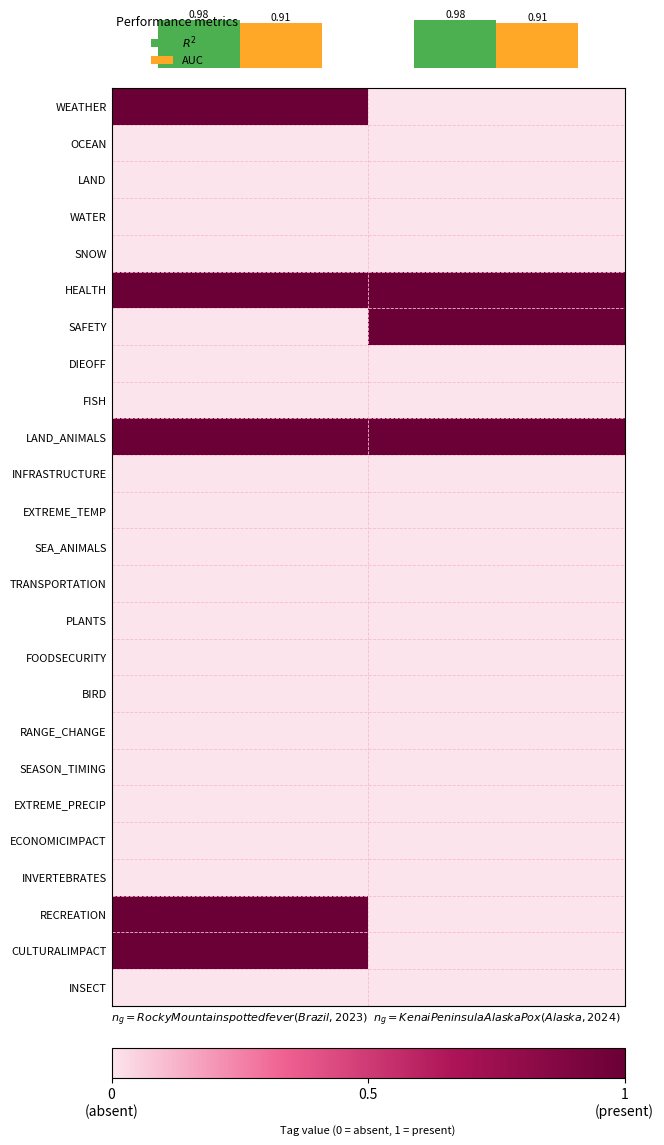

Is it true that RECREATION equals 0.0 at $n_g = Kenai Peninsula AlaskaPox (Alaska, 2024)$?

True